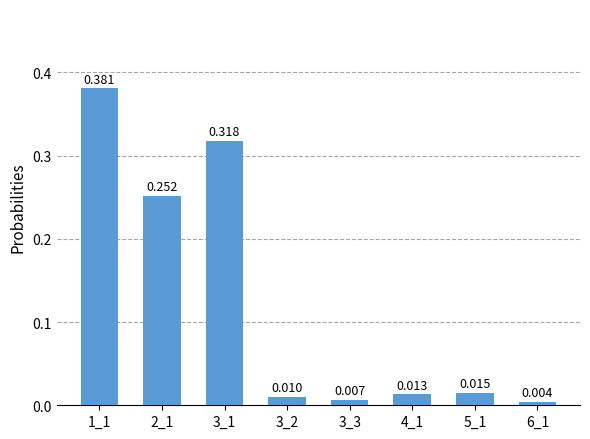

The chart shows a value of 0.0 at 4_1. True or false?

False